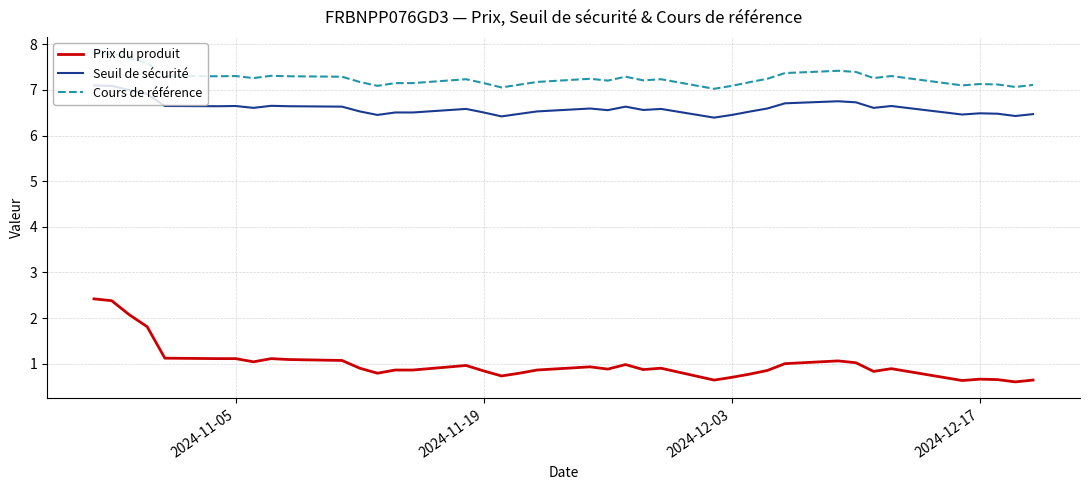

List the series in order of their peak value, lowest first.

Prix du produit, Seuil de sécurité, Cours de référence